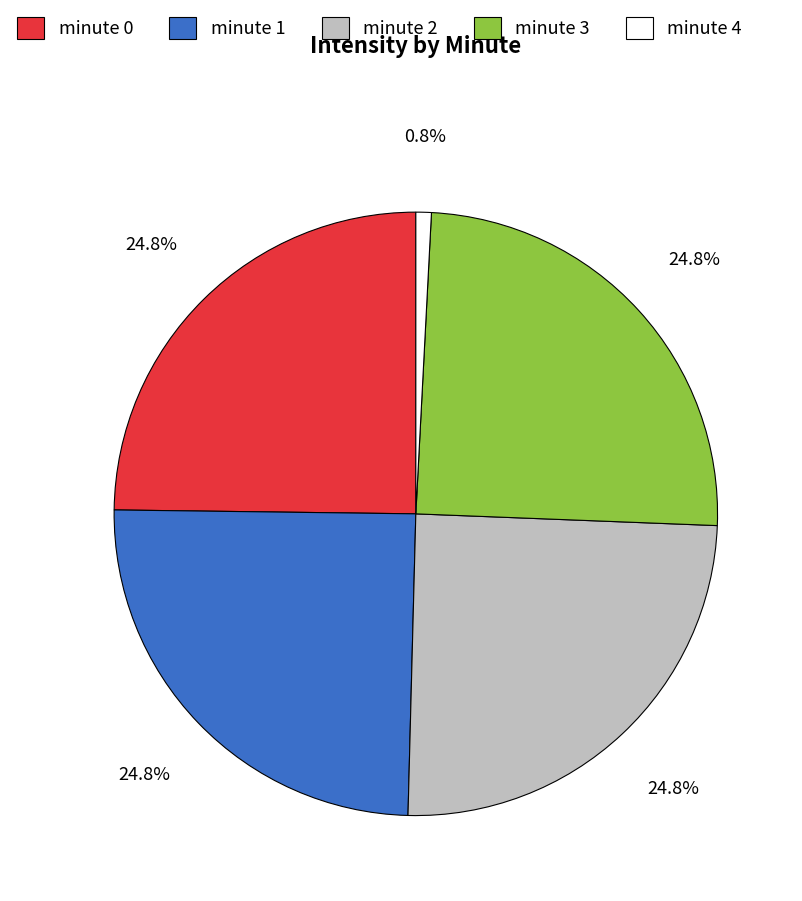

Which category has the smallest portion of the pie?

minute 4